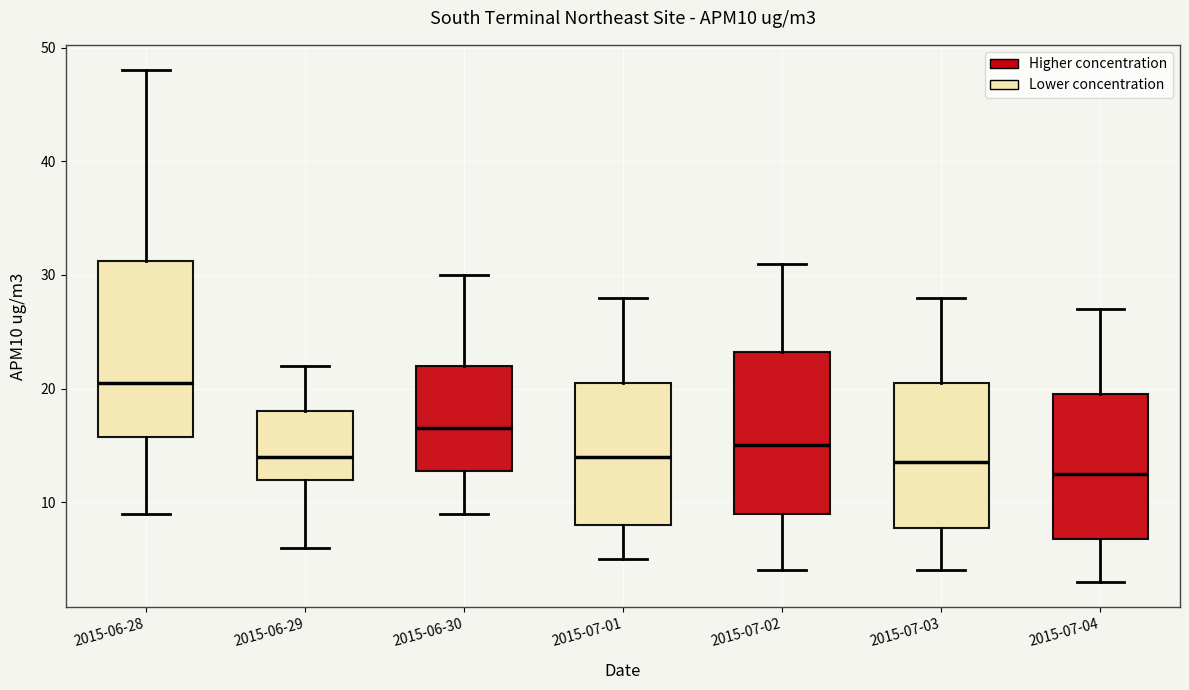

Reading left to right, read every box against the y-axis: the position of its median line, the range the box covers, and the ends of its whiskers. The values are not printed on the chart, so give them approximately, as read against the axis.

2015-06-28: median 21, box 16 to 31, whiskers 9 to 48
2015-06-29: median 14, box 12 to 18, whiskers 6 to 22
2015-06-30: median 17, box 13 to 22, whiskers 9 to 30
2015-07-01: median 14, box 8 to 21, whiskers 5 to 28
2015-07-02: median 15, box 9 to 23, whiskers 4 to 31
2015-07-03: median 14, box 8 to 21, whiskers 4 to 28
2015-07-04: median 13, box 7 to 20, whiskers 3 to 27